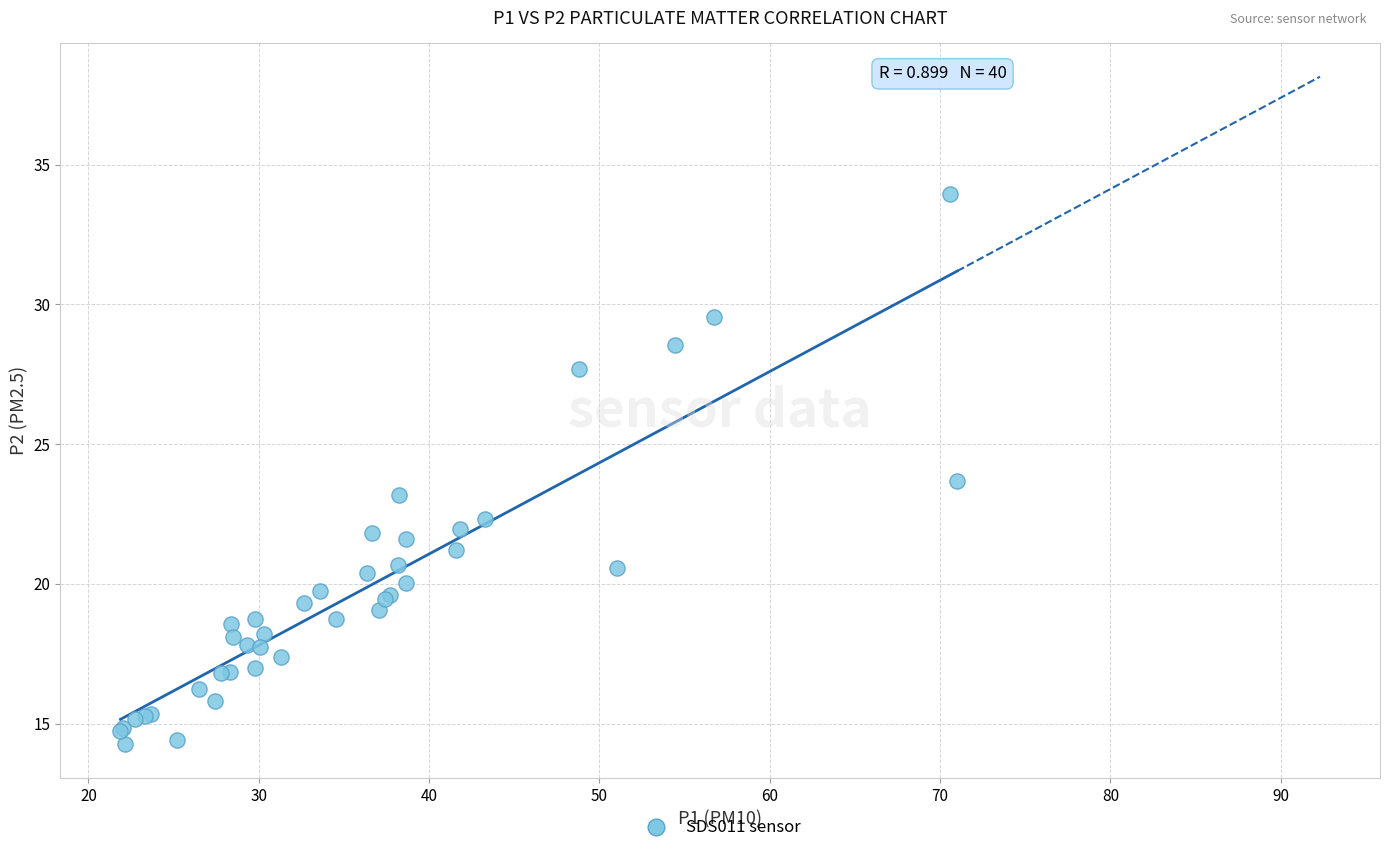

What Y value in the scatter plot is closest to 24?

23.7